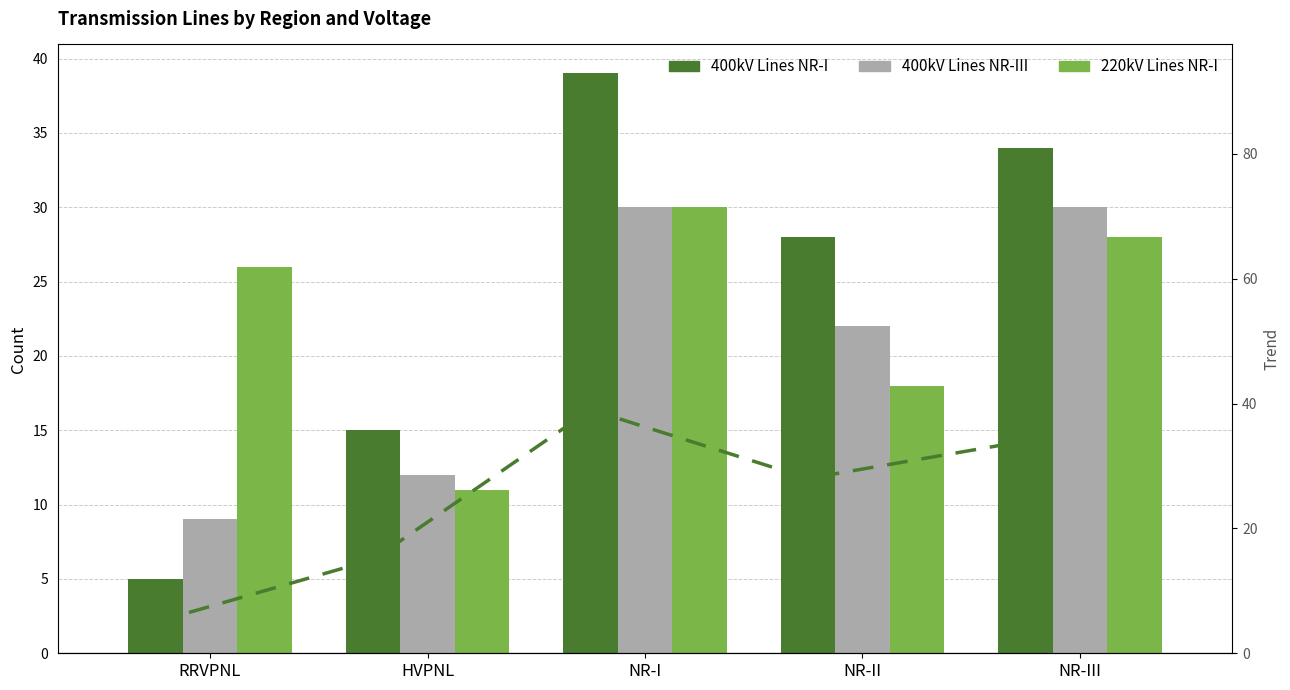

At NR-I, list the series in order from largest to smallest.

400kV Lines NR-I, 400kV Lines NR-I (trend), 400kV Lines NR-III, 220kV Lines NR-I